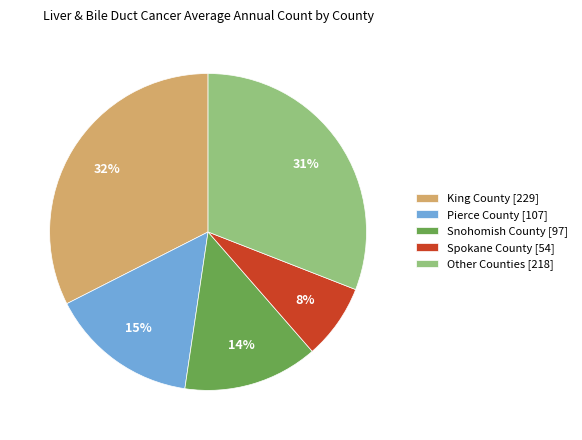

Which slice is the smallest?

Spokane County [54]